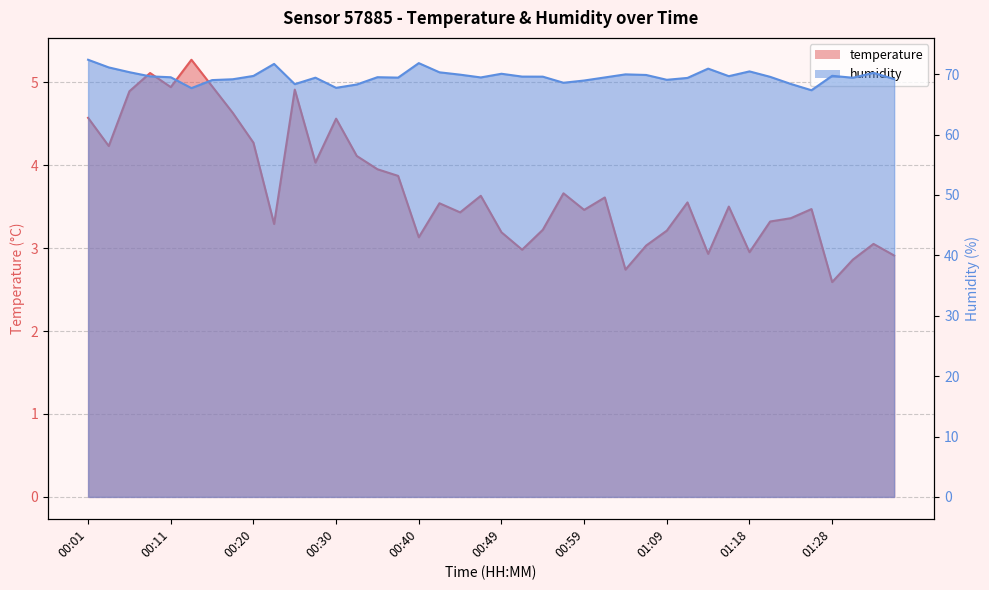

The temperature series shows 0.7 at 01:30. True or false?

False